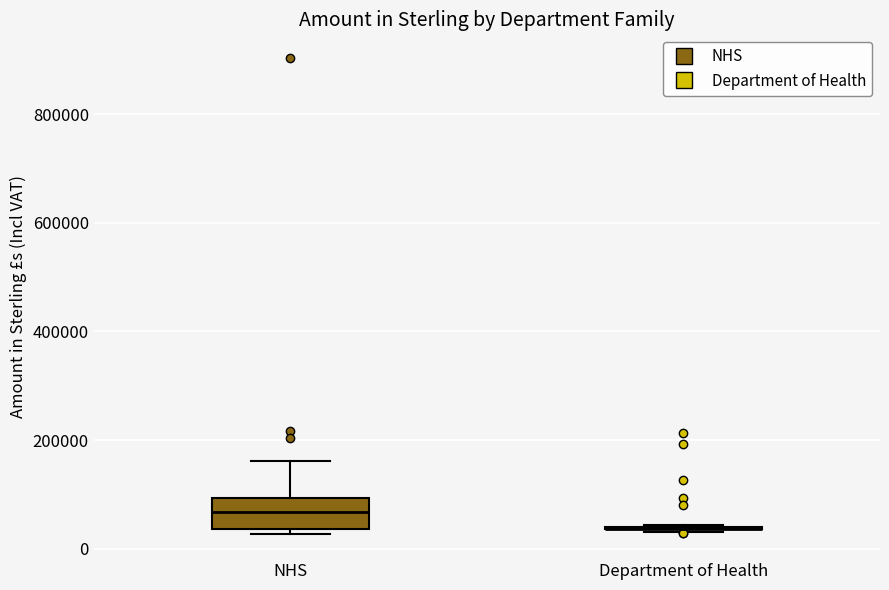

Reading left to right, transcribe this box plot: for each box, give where its median line is, the range the box spans, and where its two whiskers end, as read against the y-axis. The values are not printed on the chart, so give them approximately, as read against the axis.

NHS: median 60000, box 40000 to 100000, whiskers 20000 to 160000
Department of Health: box collapsed to a line at 40000, whiskers 40000 to 40000